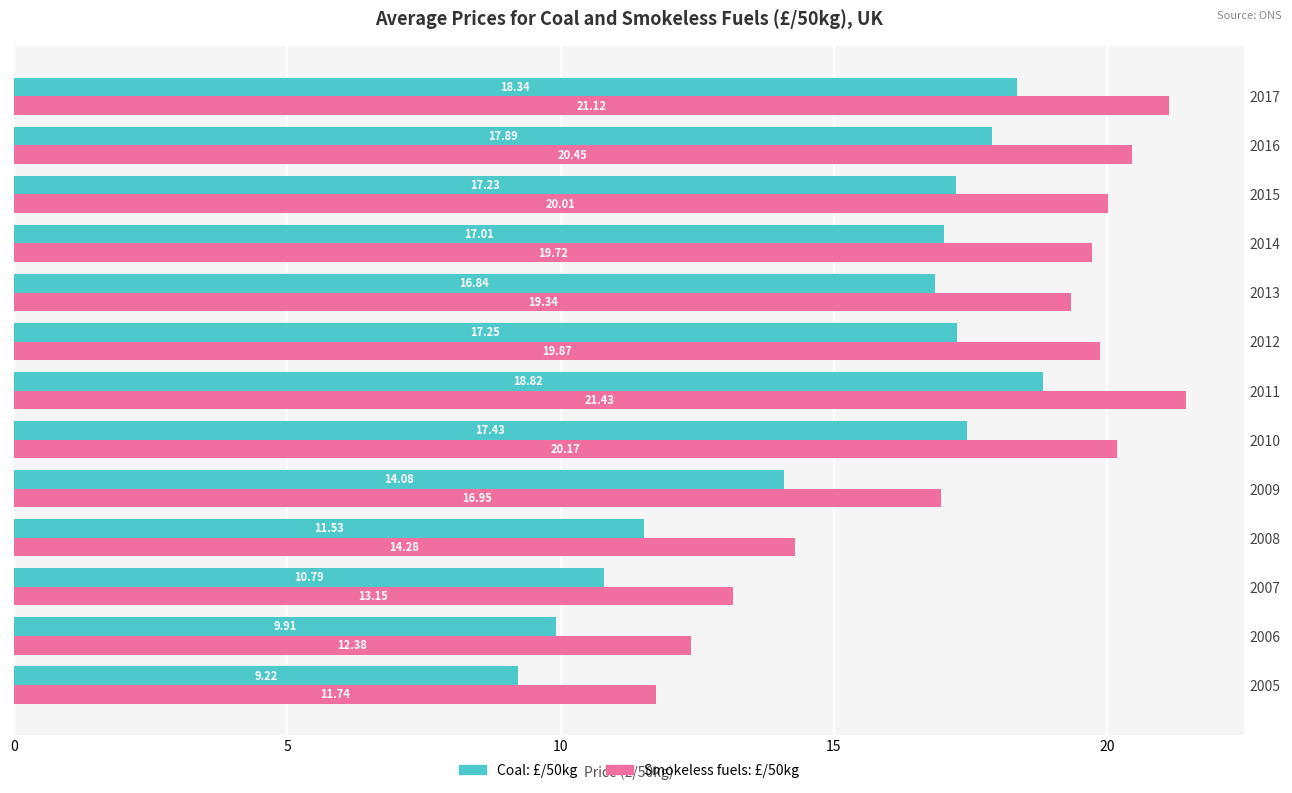

Between 2005 and 2010, which series saw the biggest shift?

Smokeless fuels: £/50kg